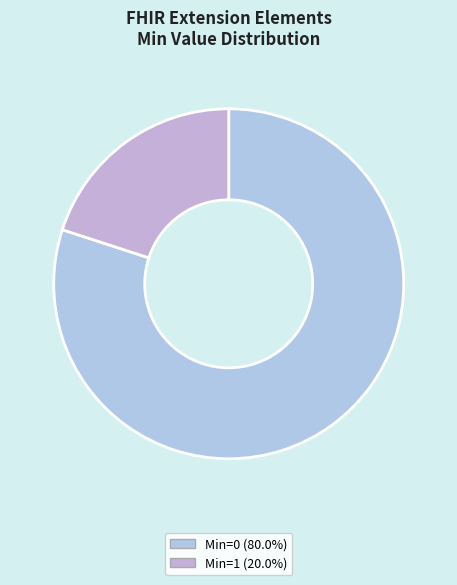

How many slices are in this pie chart?

2